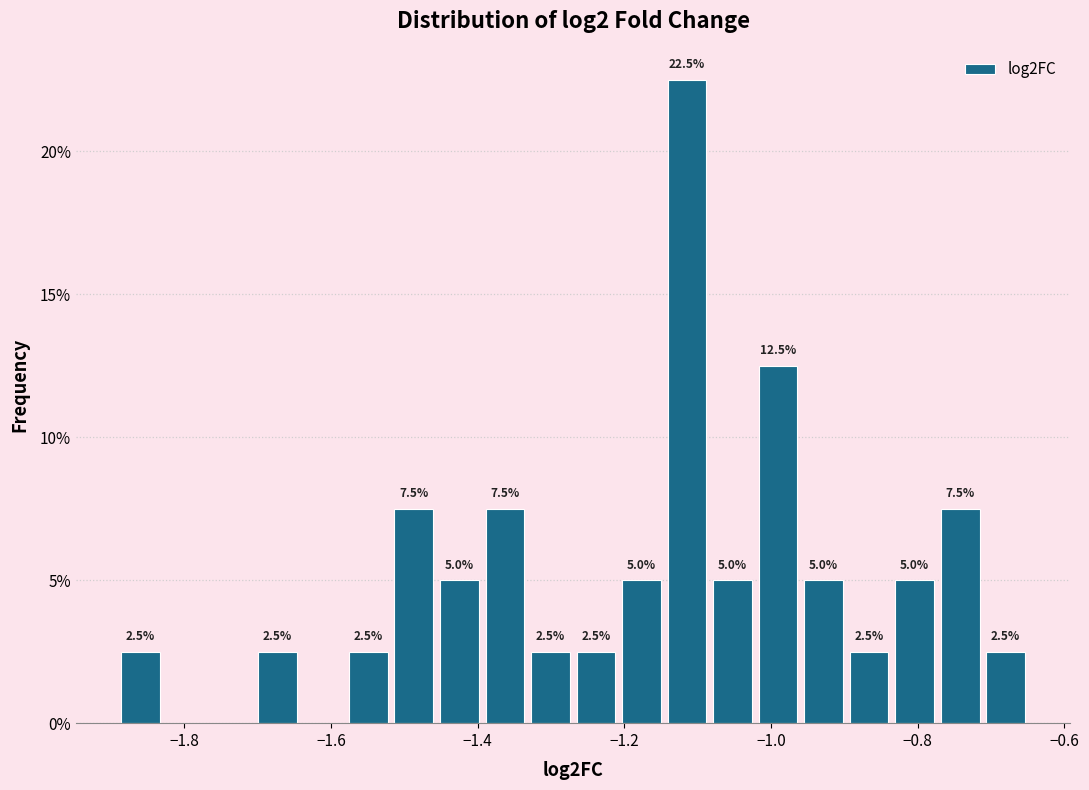

Read against the x-axis, roughly where is the centre of the tallest bar?

-1.12